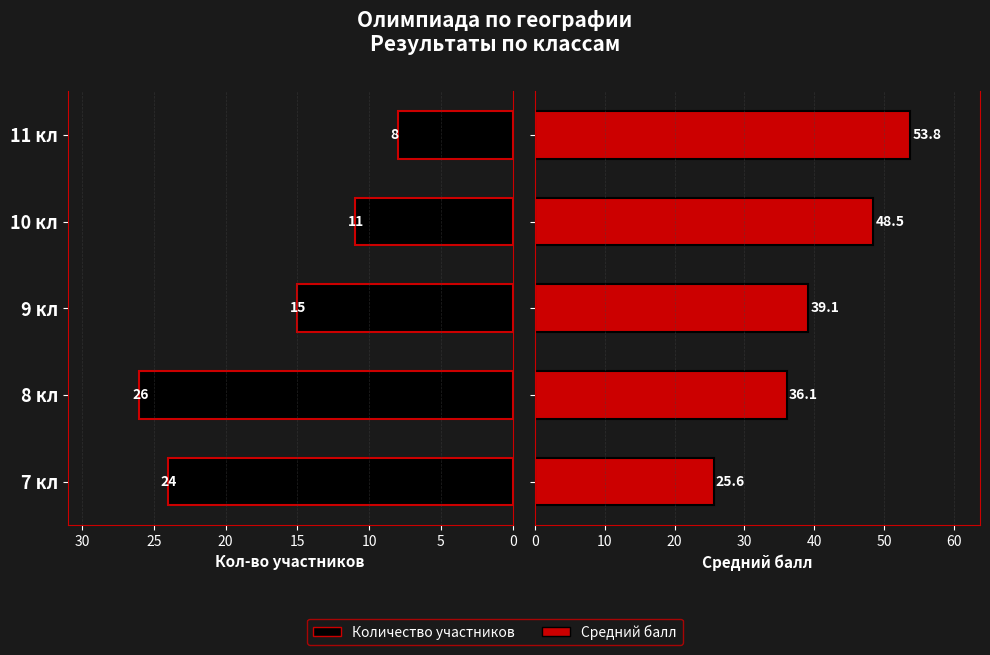

How many bars are there in each group?

2